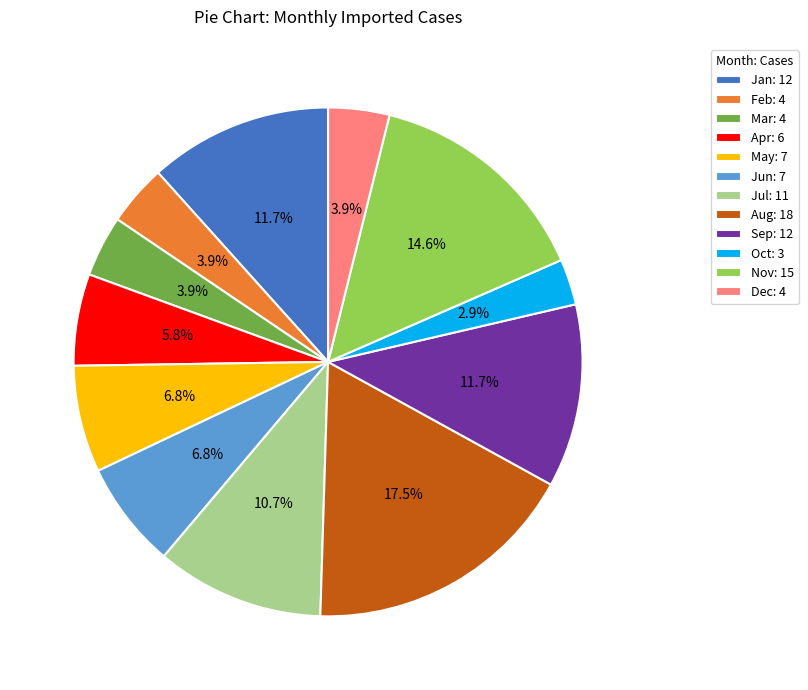

To the nearest percent, what is the combined percentage of Jan and Feb?

16%